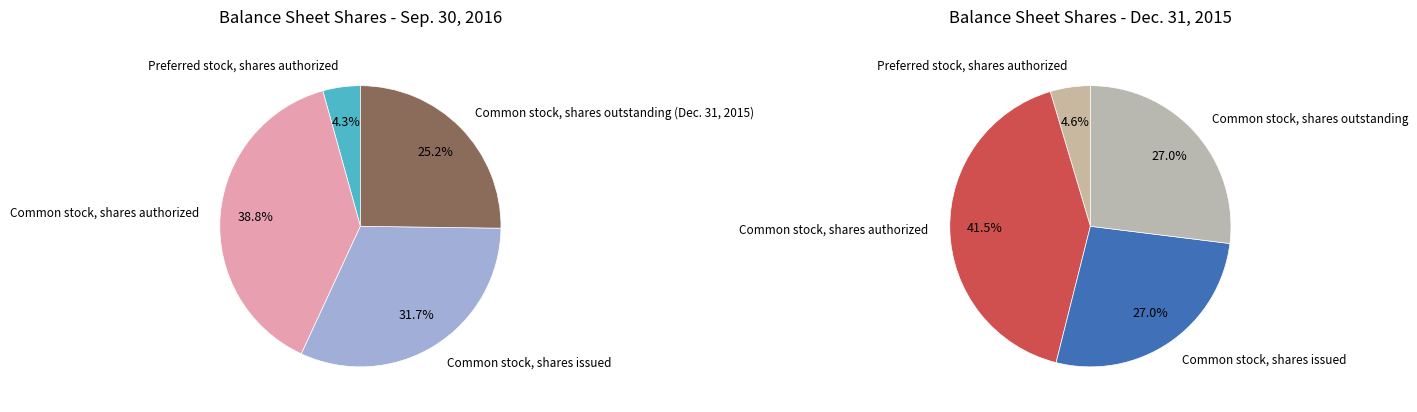

The Common stock, shares issued slice represents 22% of the pie. True or false?

False